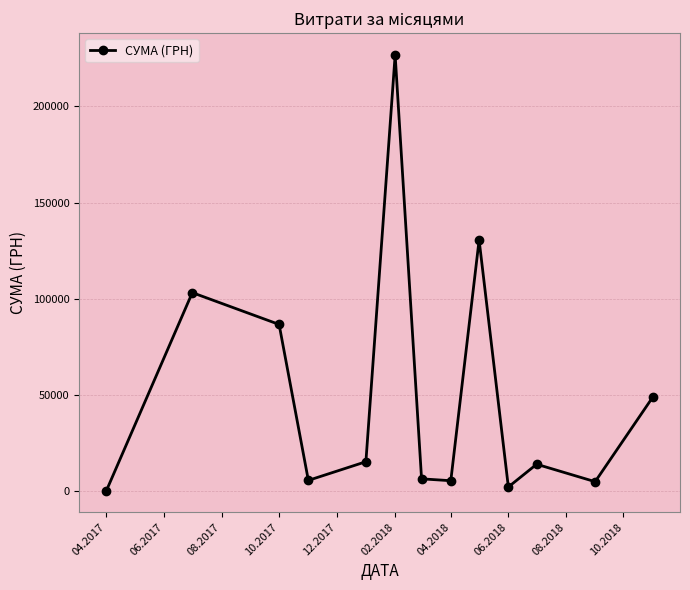

What is the maximum value shown in the chart?

226685.1